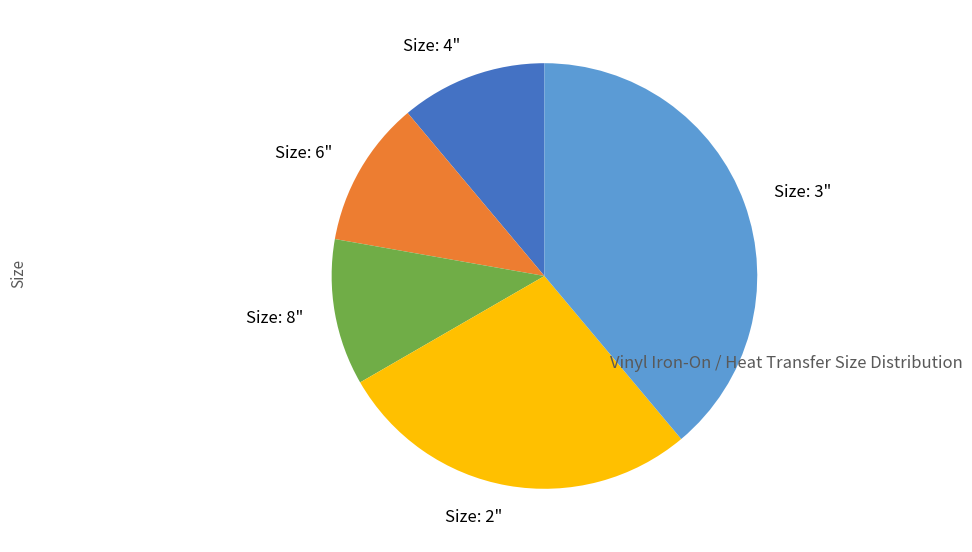

Approximately how many times larger is the value at Size: 8" compared to Size: 3"?

0.3